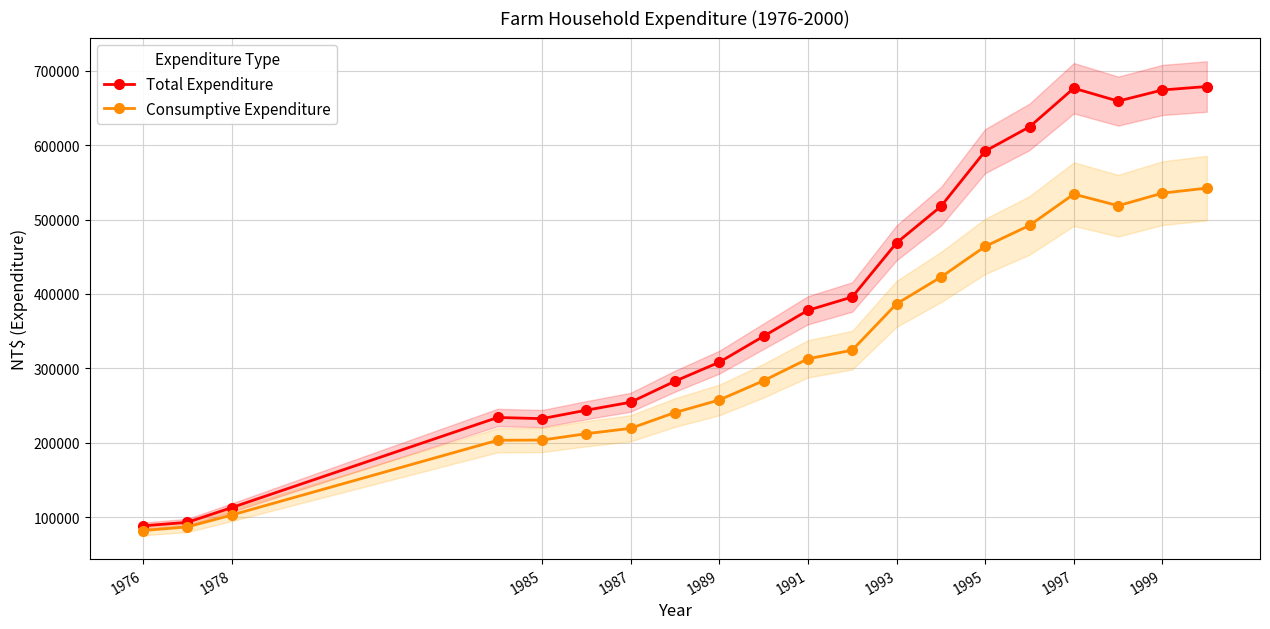

List the series in order of their peak value, lowest first.

Consumptive Expenditure, Total Expenditure